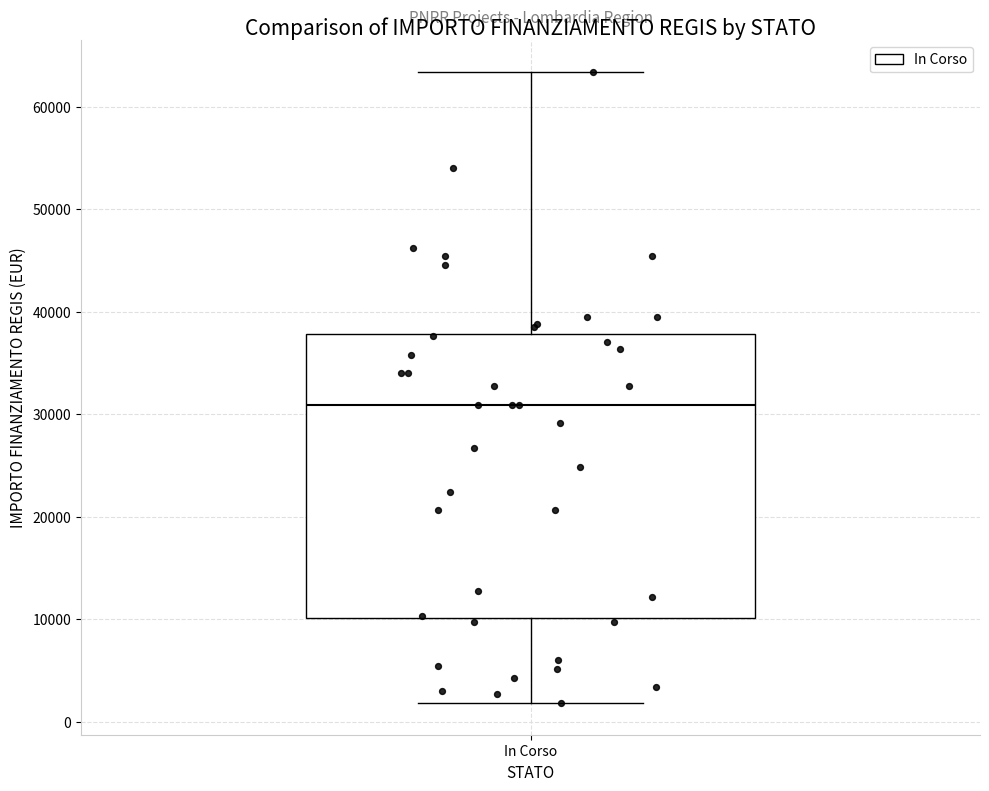

Where does the lower whisker of the box for In Corso end on the y-axis? The values are not printed on the chart, so give them approximately, as read against the axis.

2000